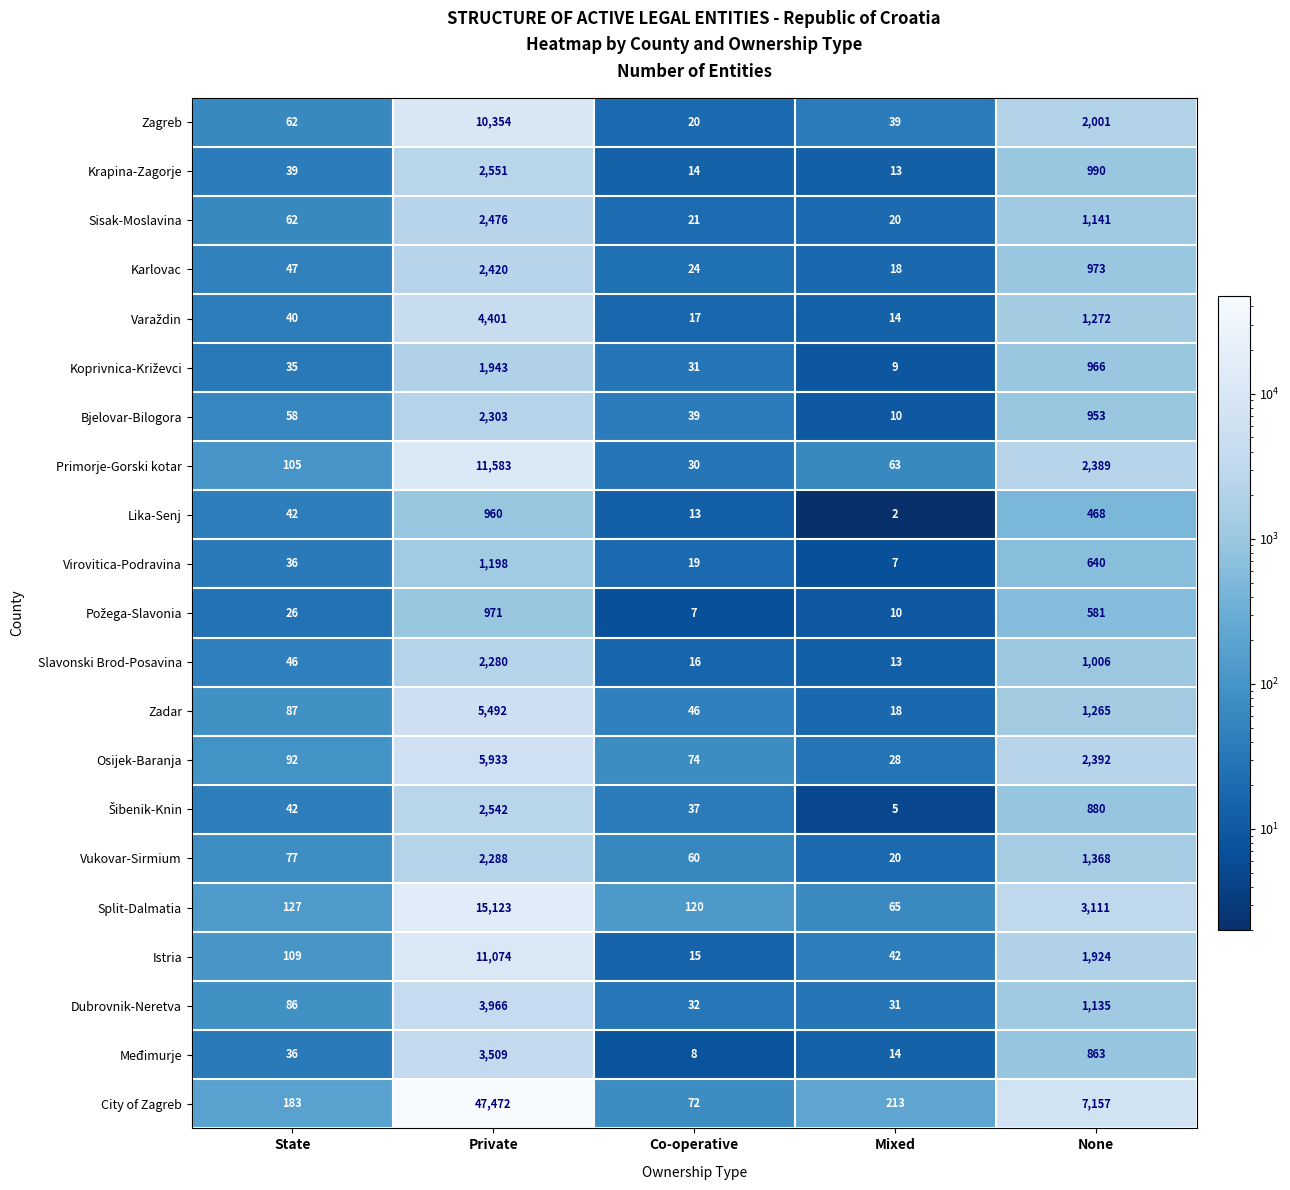

What is the average value of the Osijek-Baranja series?

1704